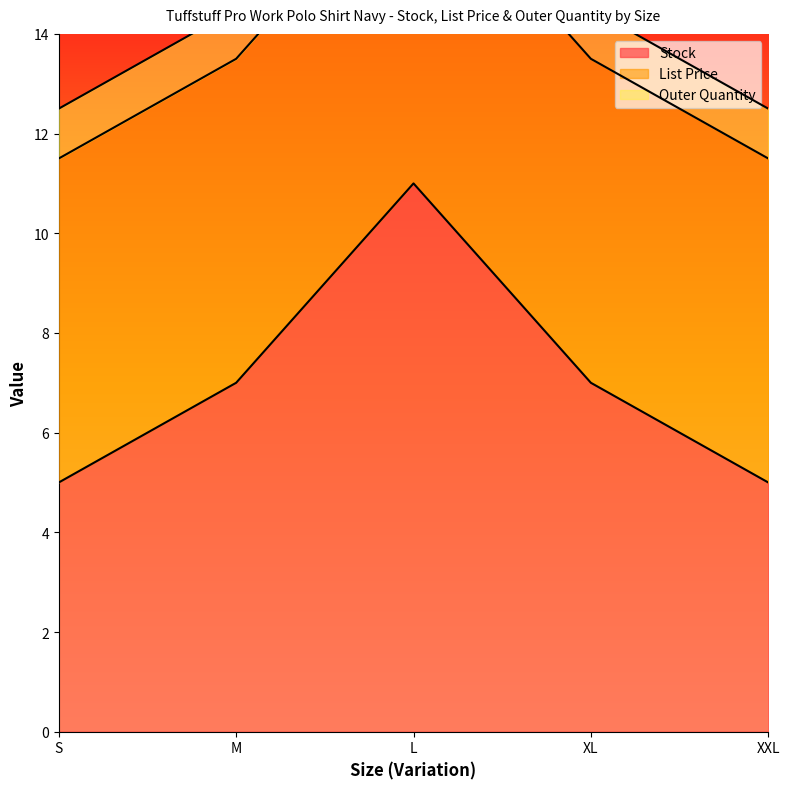

What is the minimum value shown in the chart?

1.0